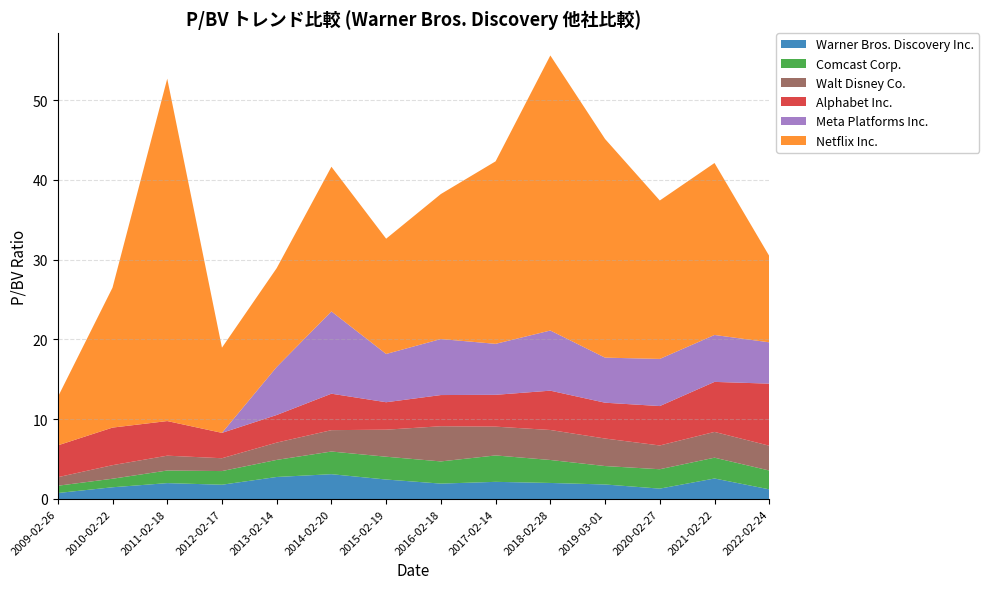

Reading right to left, what are all the values shown in this chart?

Warner Bros. Discovery Inc.: 2022-02-24=1.2	2021-02-22=2.6	2020-02-27=1.3	2019-03-01=1.8	2018-02-28=2.0	2017-02-14=2.1	2016-02-18=1.9	2015-02-19=2.4	2014-02-20=3.1	2013-02-14=2.8	2012-02-17=1.8	2011-02-18=2.0	2010-02-22=1.5	2009-02-26=0.8
Comcast Corp.: 2022-02-24=2.4	2021-02-22=2.6	2020-02-27=2.4	2019-03-01=2.3	2018-02-28=2.9	2017-02-14=3.3	2016-02-18=2.8	2015-02-19=2.9	2014-02-20=2.8	2013-02-14=2.1	2012-02-17=1.7	2011-02-18=1.6	2010-02-22=1.1	2009-02-26=0.9
Walt Disney Co.: 2022-02-24=3.1	2021-02-22=3.2	2020-02-27=3.0	2019-03-01=3.5	2018-02-28=3.8	2017-02-14=3.6	2016-02-18=4.4	2015-02-19=3.4	2014-02-20=2.7	2013-02-14=2.2	2012-02-17=1.6	2011-02-18=1.9	2010-02-22=1.7	2009-02-26=1.1
Alphabet Inc.: 2022-02-24=7.8	2021-02-22=6.3	2020-02-27=4.9	2019-03-01=4.5	2018-02-28=4.9	2017-02-14=4.0	2016-02-18=3.9	2015-02-19=3.4	2014-02-20=4.6	2013-02-14=3.5	2012-02-17=3.2	2011-02-18=4.3	2010-02-22=4.7	2009-02-26=4.0
Meta Platforms Inc.: 2022-02-24=5.2	2021-02-22=5.9	2020-02-27=5.9	2019-03-01=5.7	2018-02-28=7.5	2017-02-14=6.4	2016-02-18=7.0	2015-02-19=6.0	2014-02-20=10.3	2013-02-14=6.0	2012-02-17=0.0	2011-02-18=0.0	2010-02-22=0.0	2009-02-26=0.0
Netflix Inc.: 2022-02-24=10.8	2021-02-22=21.6	2020-02-27=19.9	2019-03-01=27.4	2018-02-28=34.5	2017-02-14=22.9	2016-02-18=18.2	2015-02-19=14.4	2014-02-20=18.1	2013-02-14=12.4	2012-02-17=10.7	2011-02-18=42.9	2010-02-22=17.5	2009-02-26=6.0